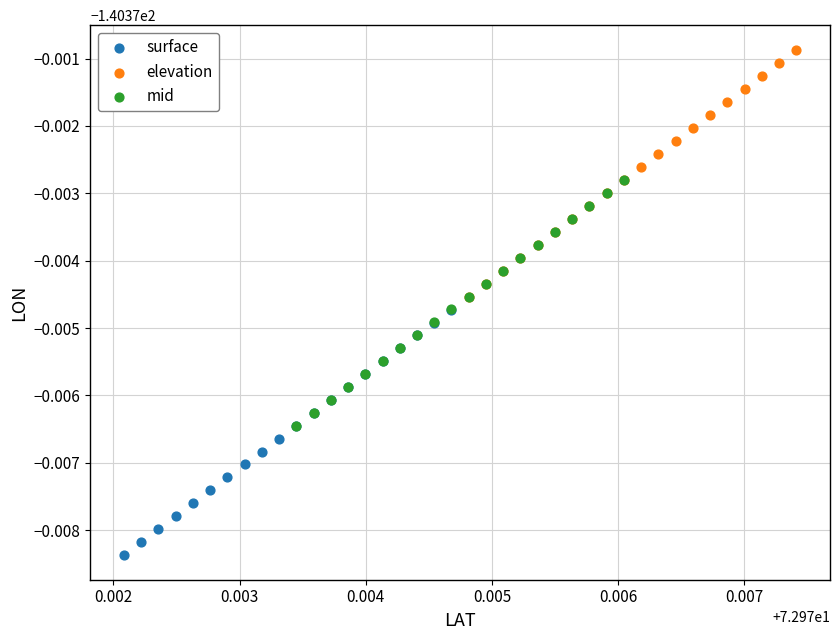

Which series reaches the maximum Y coordinate?

elevation